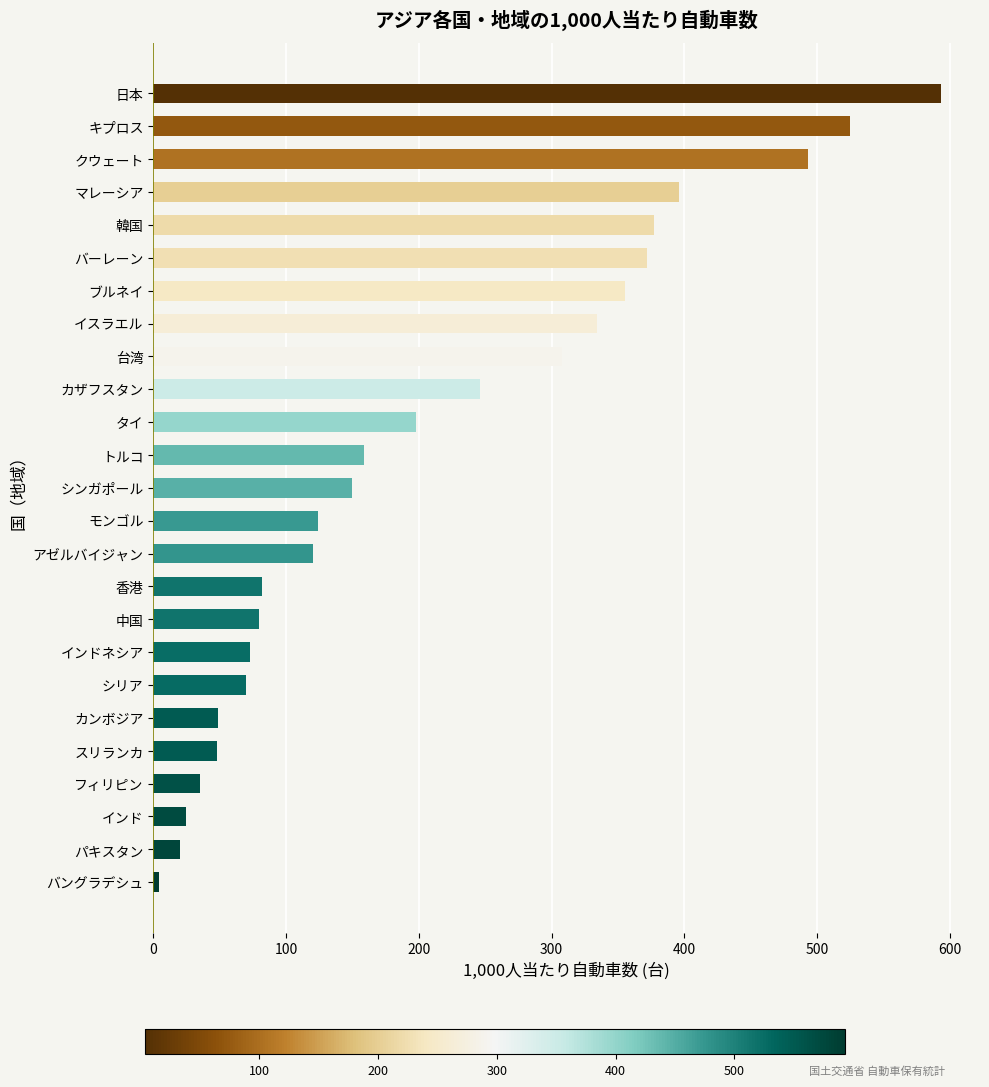

What value does the data have at イスラエル?

334